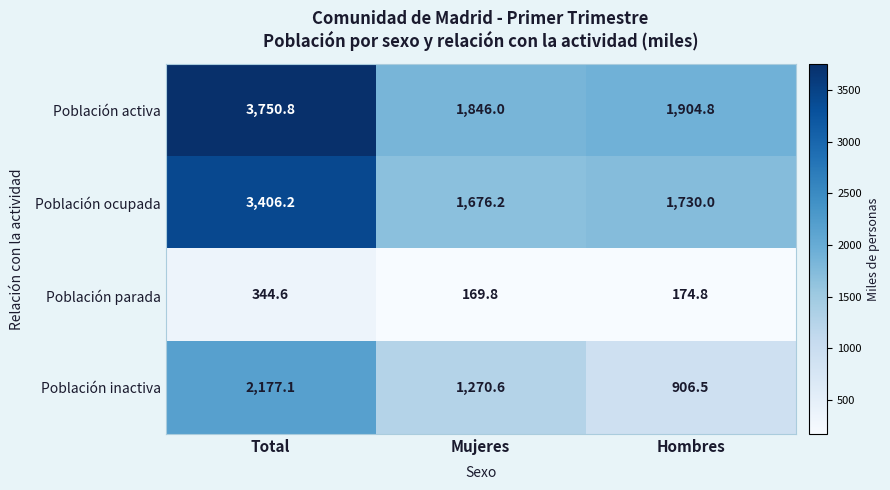

Reading left to right, extract all data points from this chart.

Población activa: Total=3750.8	Mujeres=1846.0	Hombres=1904.8
Población ocupada: Total=3406.2	Mujeres=1676.2	Hombres=1730.0
Población parada: Total=344.6	Mujeres=169.8	Hombres=174.8
Población inactiva: Total=2177.1	Mujeres=1270.6	Hombres=906.5